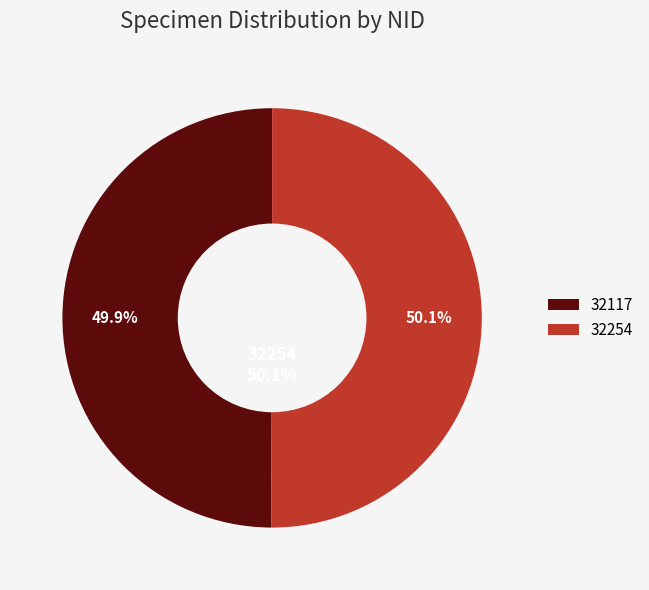

What percentage is the 32117 slice, to the nearest percent?

50%